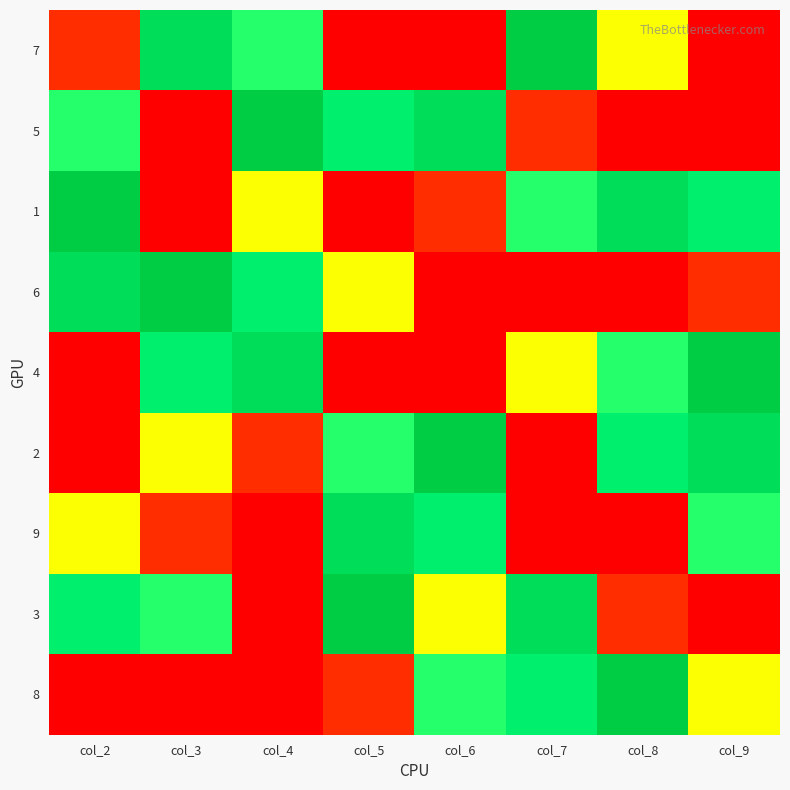

Reading left to right, extract all data points from this chart.

7: col_2=4	col_3=8	col_4=6	col_5=1	col_6=2	col_7=9	col_8=5	col_9=3
5: col_2=6	col_3=3	col_4=9	col_5=7	col_6=8	col_7=4	col_8=1	col_9=2
1: col_2=9	col_3=2	col_4=5	col_5=3	col_6=4	col_7=6	col_8=8	col_9=7
6: col_2=8	col_3=9	col_4=7	col_5=5	col_6=3	col_7=1	col_8=2	col_9=4
4: col_2=3	col_3=7	col_4=8	col_5=2	col_6=1	col_7=5	col_8=6	col_9=9
2: col_2=1	col_3=5	col_4=4	col_5=6	col_6=9	col_7=3	col_8=7	col_9=8
9: col_2=5	col_3=4	col_4=1	col_5=8	col_6=7	col_7=2	col_8=3	col_9=6
3: col_2=7	col_3=6	col_4=2	col_5=9	col_6=5	col_7=8	col_8=4	col_9=1
8: col_2=2	col_3=1	col_4=3	col_5=4	col_6=6	col_7=7	col_8=9	col_9=5